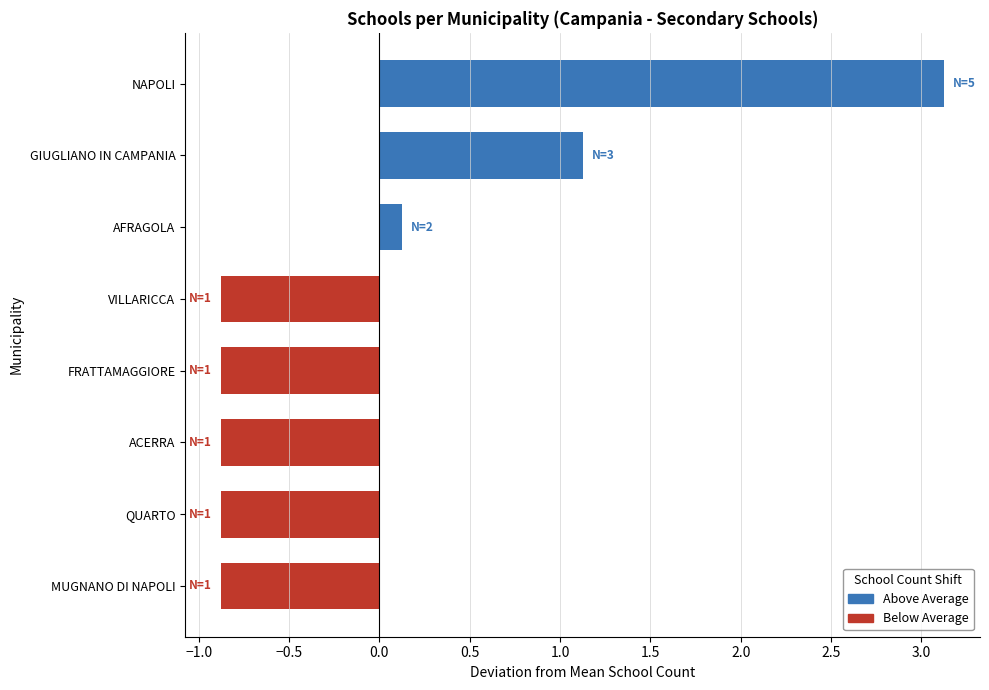

How many distinct data groups are displayed?

1